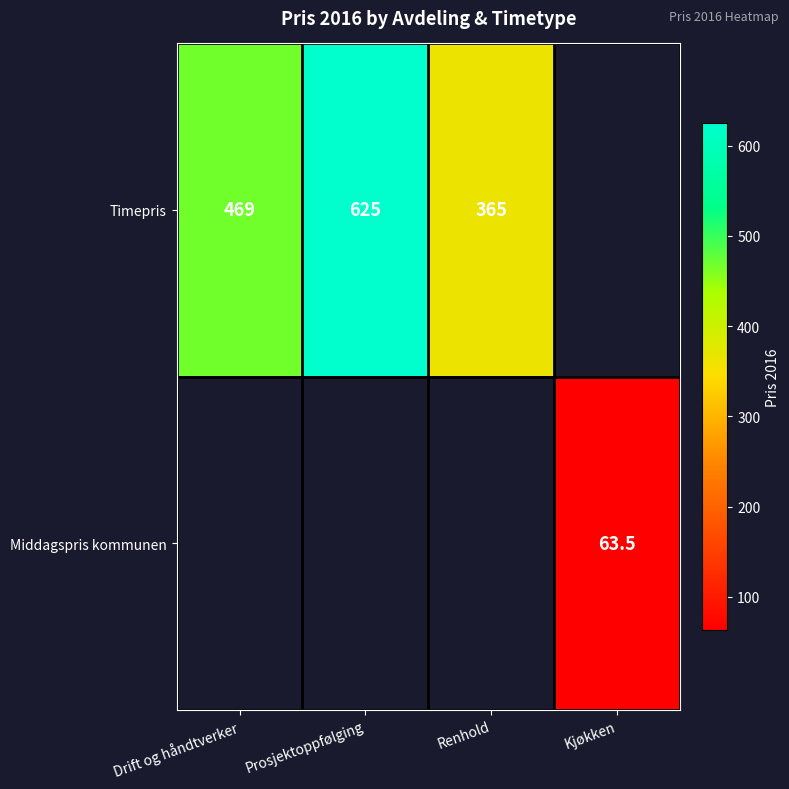

The Middagspris kommunen series shows 63.5 at Kjøkken. True or false?

True